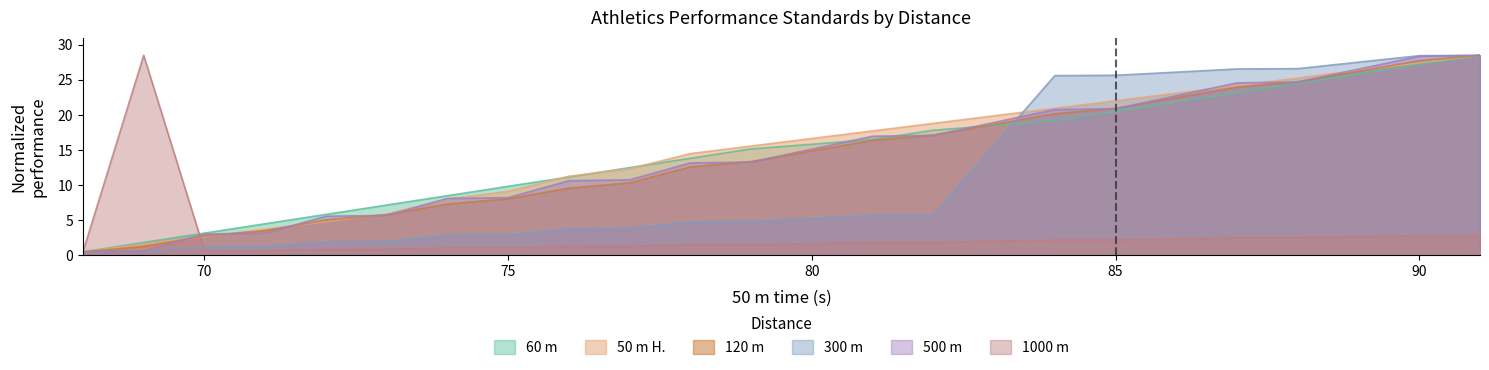

How many lines are shown in the chart?

6